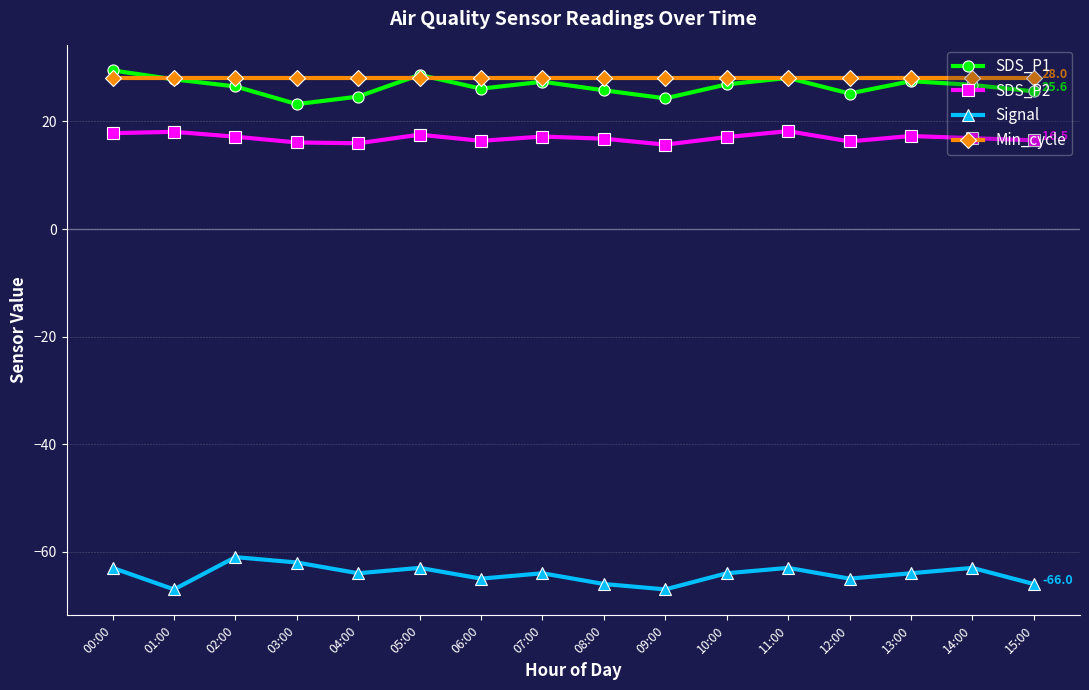

How many lines are shown in the chart?

4